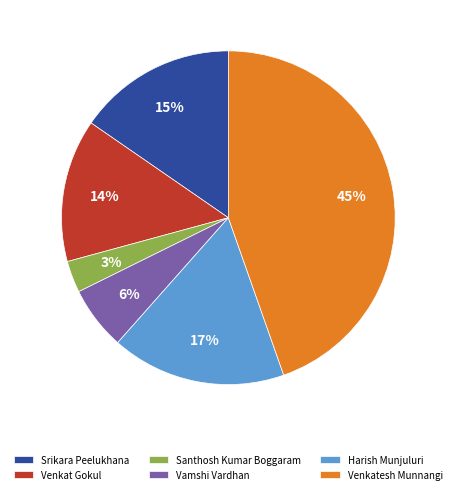

To the nearest percent, what percentage of the pie is Santhosh Kumar Boggaram?

3%